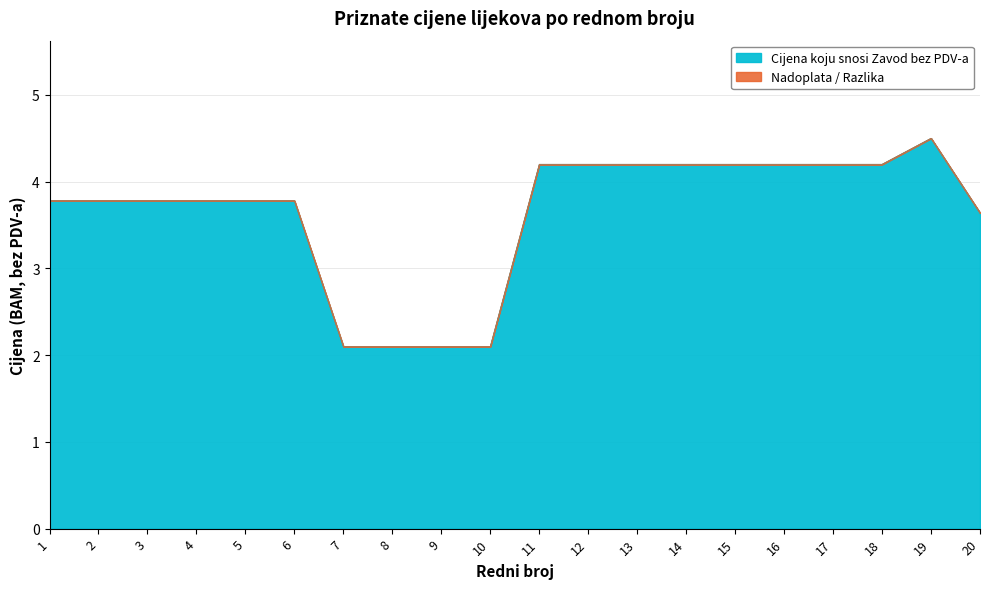

Is the value of Priznata cijena lijeka (bez PDV-a) at 19 greater than the value of Cijena koju snosi Zavod bez PDV-a at 17?

Yes